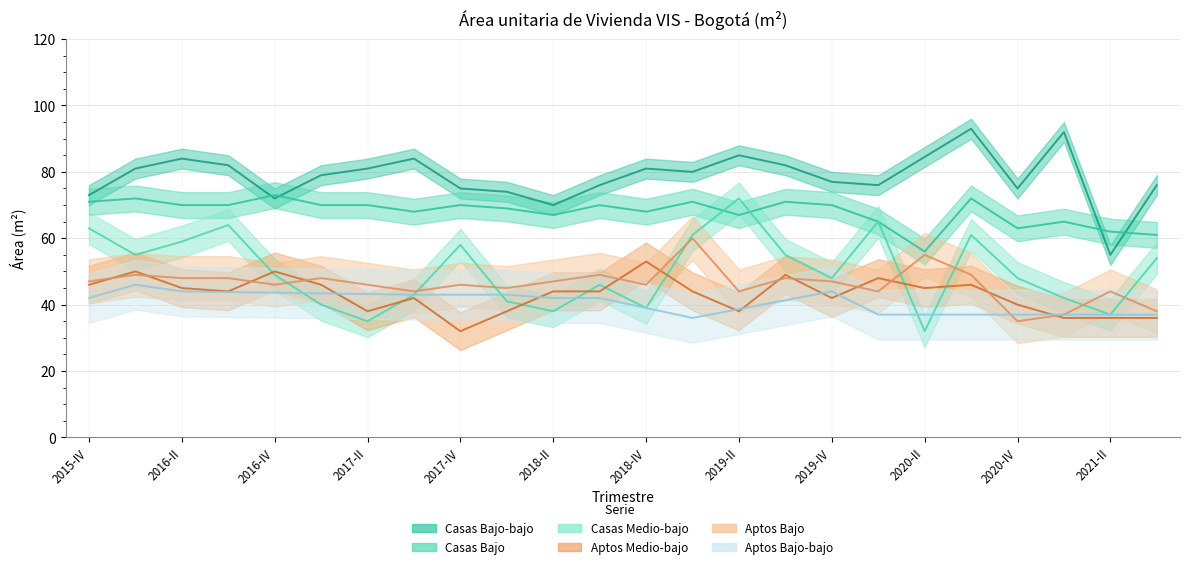

What is the label of the 9th point from the right?

2019-III